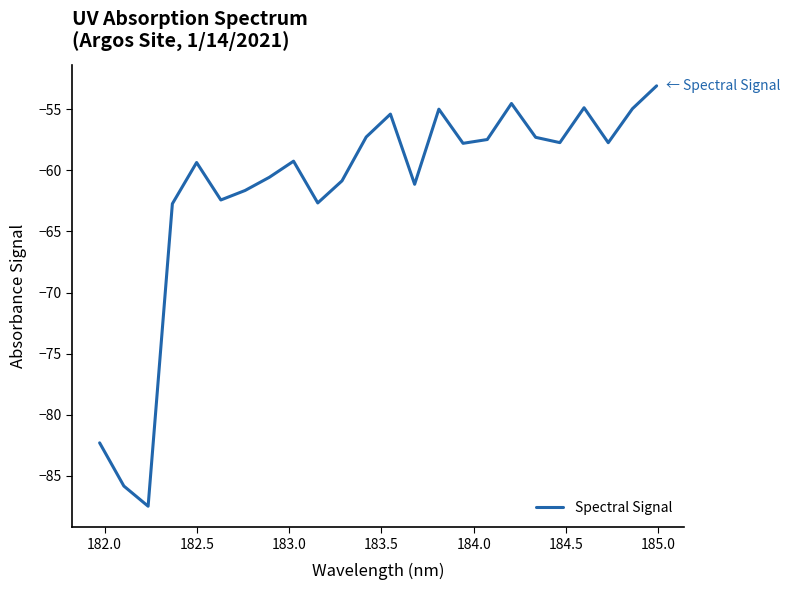

How many lines are shown in the chart?

1